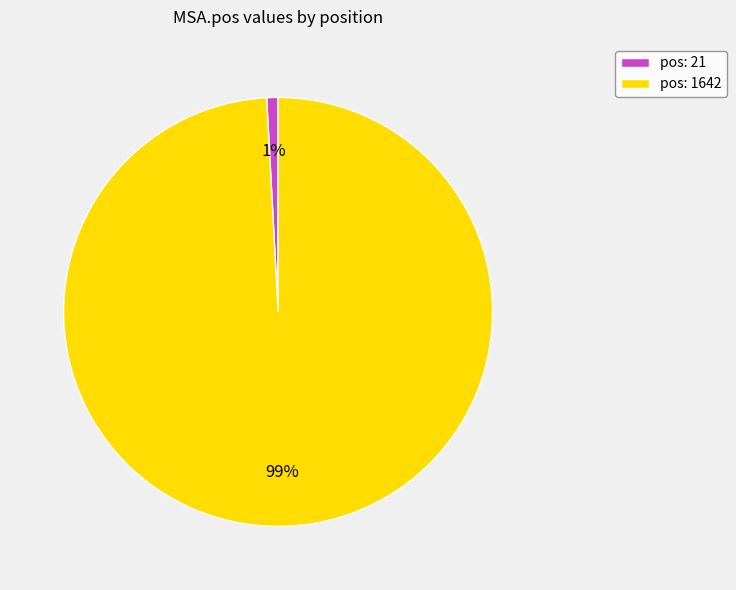

To the nearest percent, what is the difference between the largest and smallest slice percentages?

98%